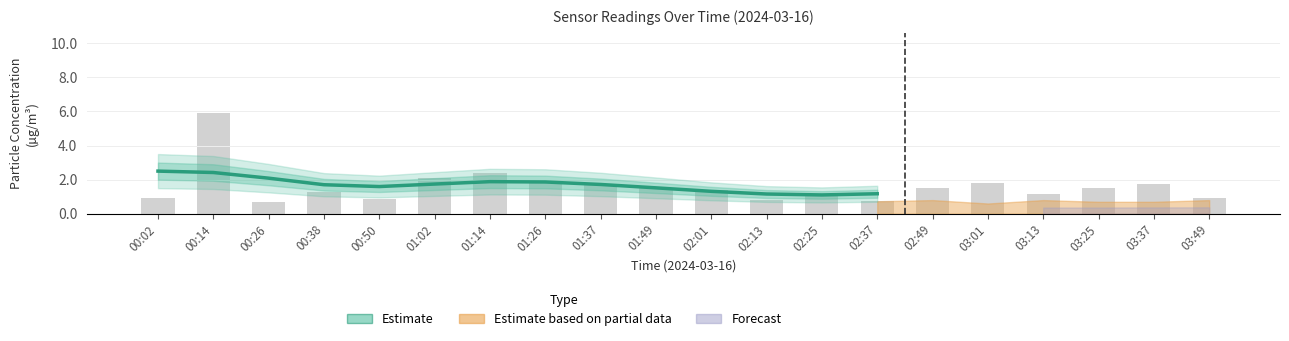

Approximately how many times larger is the value at 01:49 compared to 00:02?

0.6